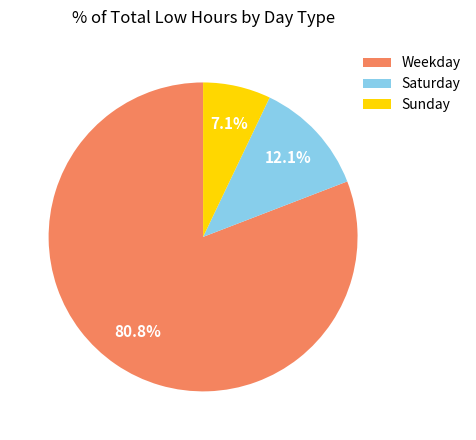

Rank the categories by value from lowest to highest.

Sunday, Saturday, Weekday